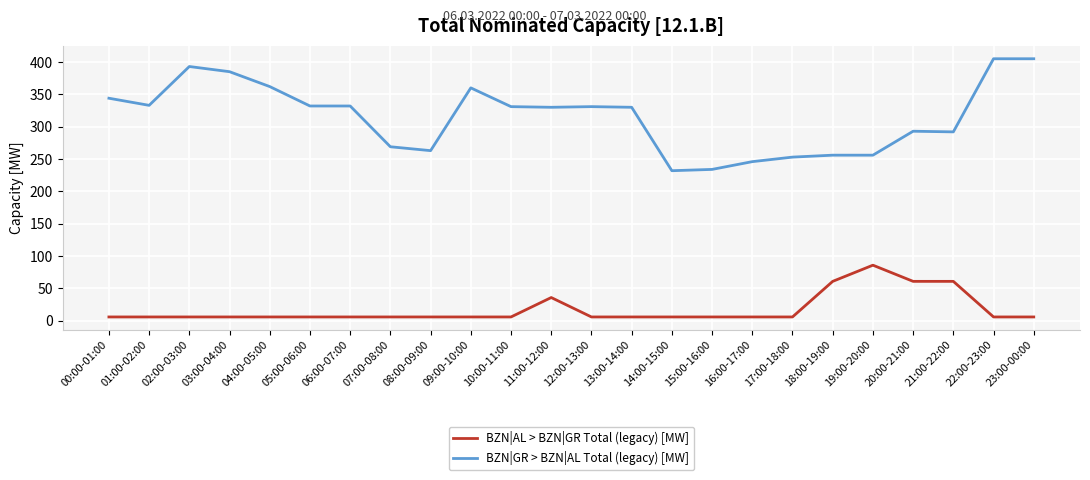

Which series changed the most between 04:00-05:00 and 22:00-23:00?

BZN|GR > BZN|AL Total (legacy) [MW]